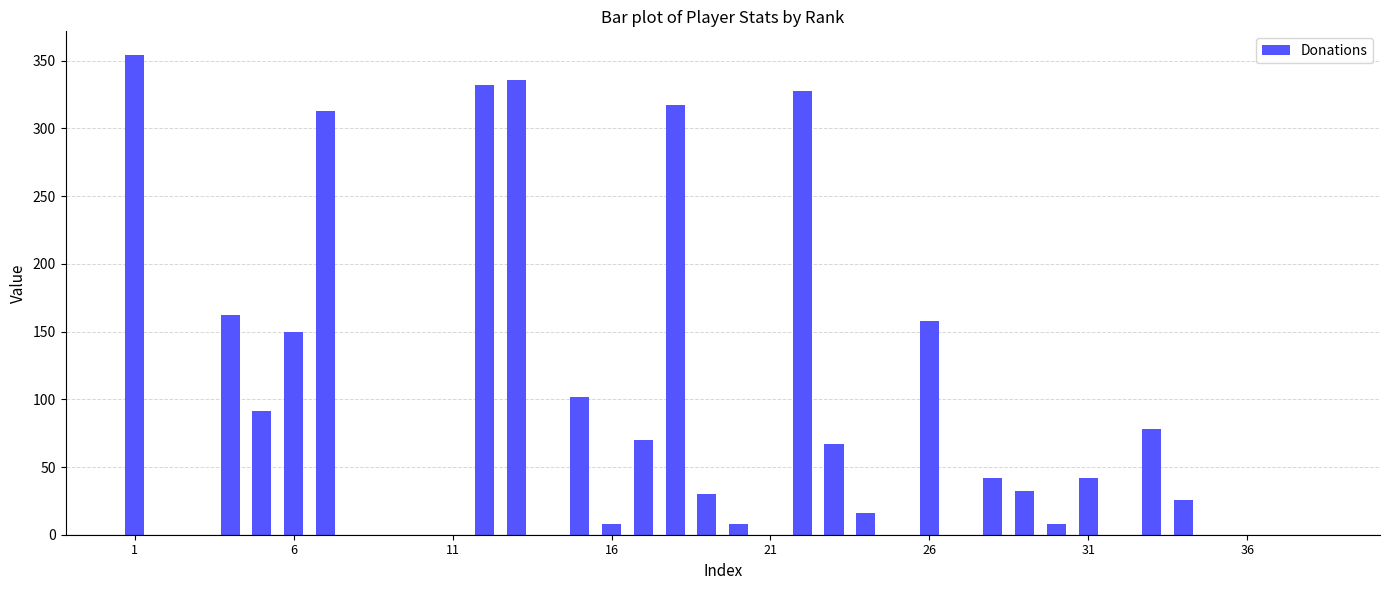

What is the greatest value displayed?

354